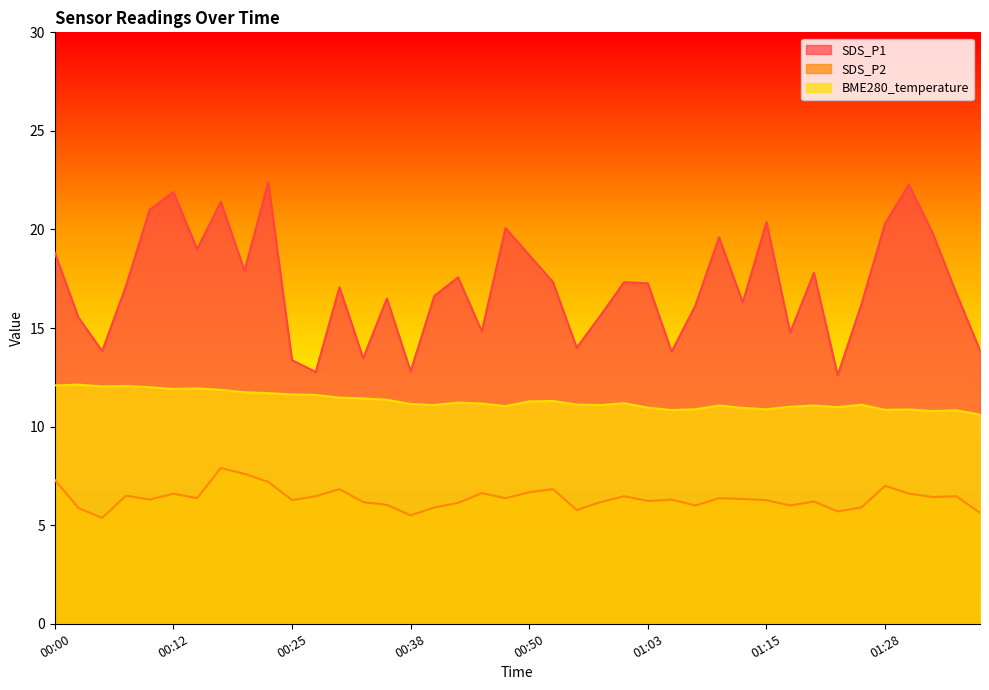

Where does the BME280_temperature series first go above 11?

00:00